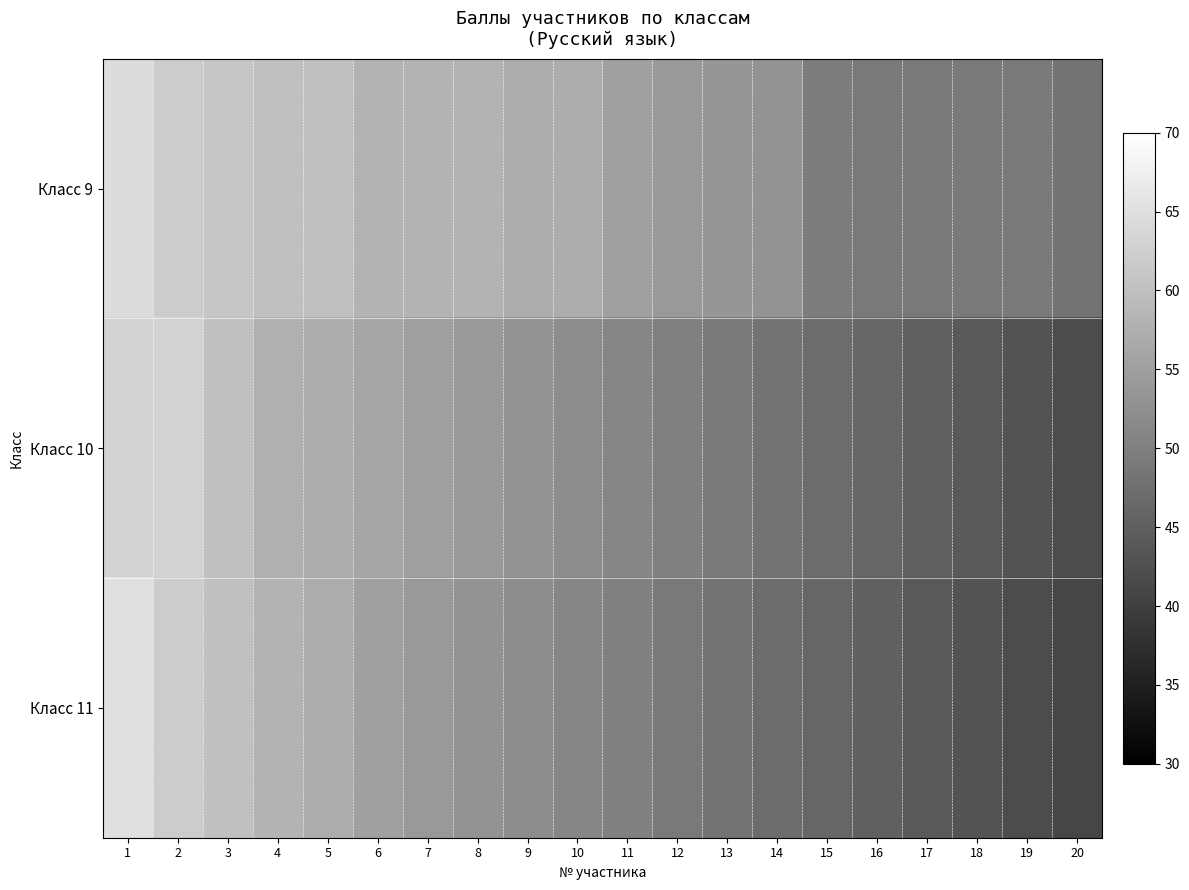

Rank the series by their average value, from highest to lowest.

Класс 9, Класс 10, Класс 11